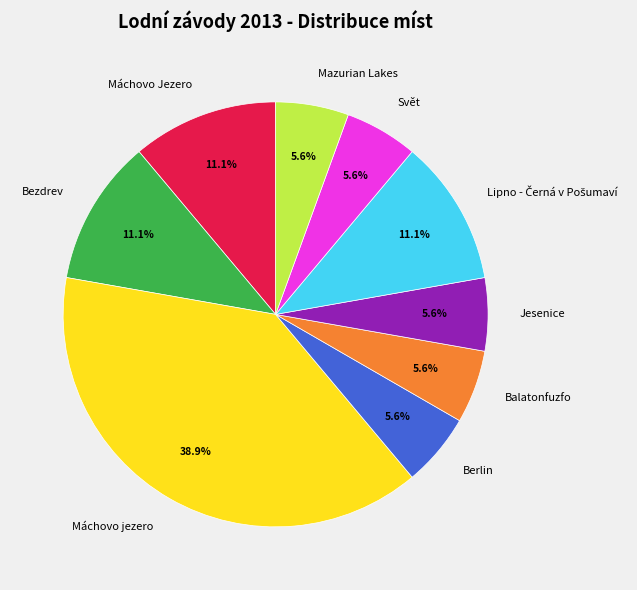

What is the largest slice in the pie chart?

Máchovo jezero